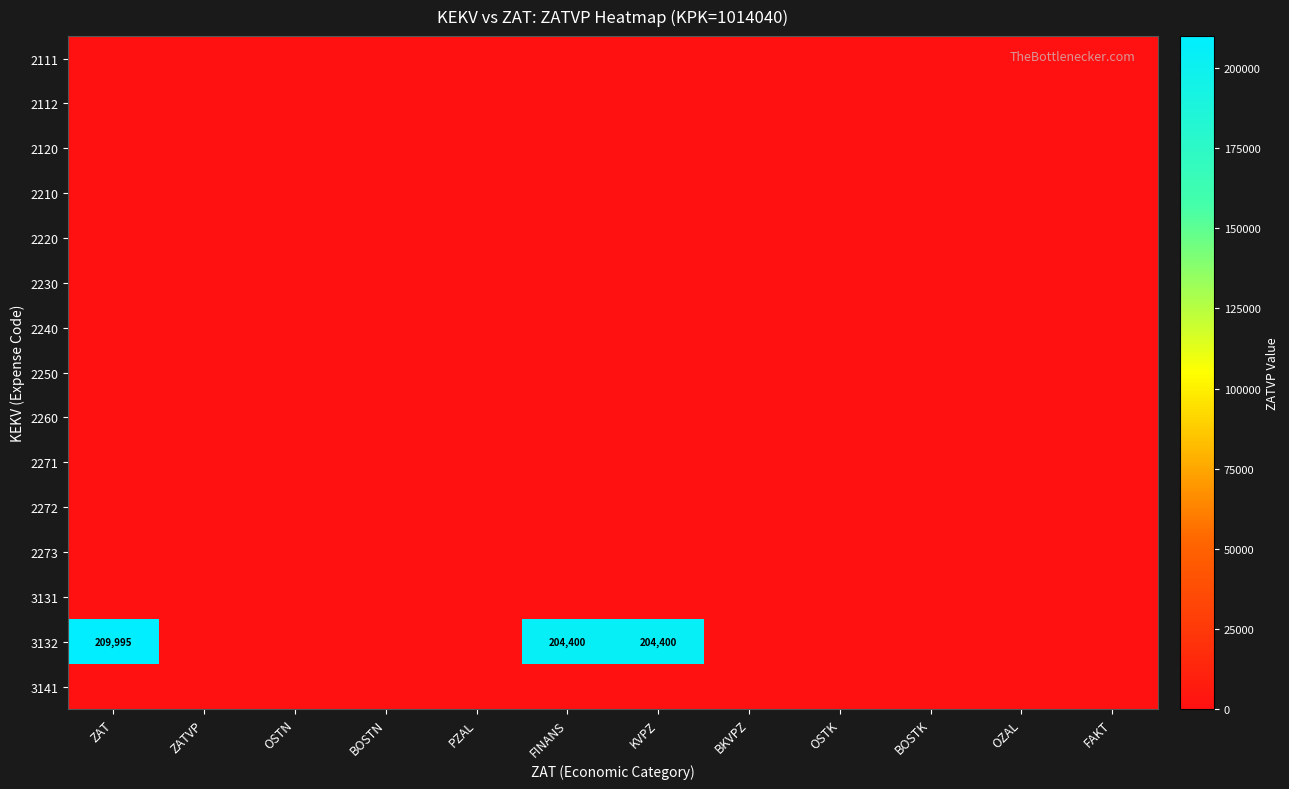

What is the total value across all series at FINANS?

204400.4